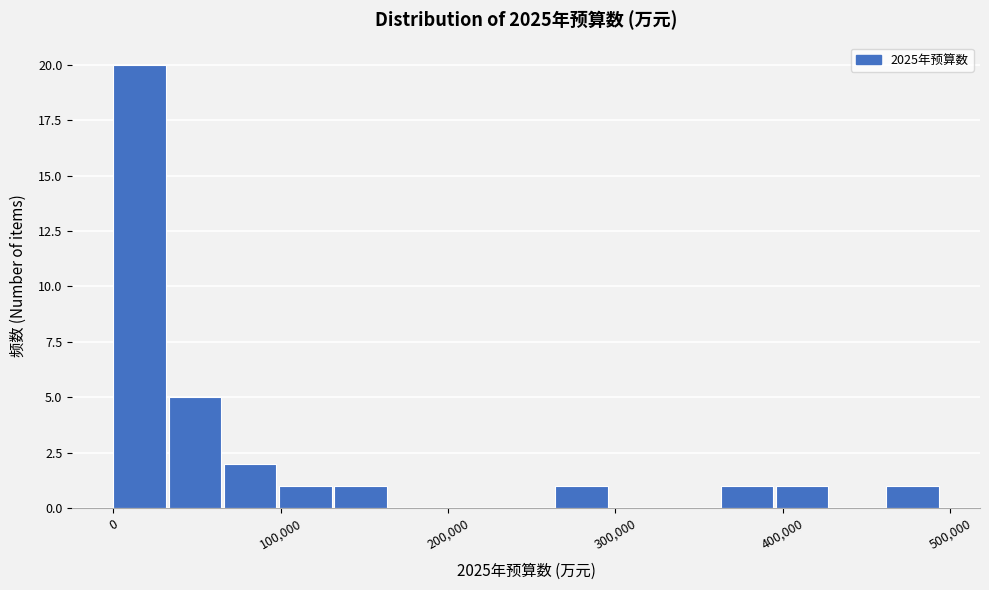

Around what value on the x-axis is the tallest bar? Give the approximate position of its centre, as read against the axis.

20000